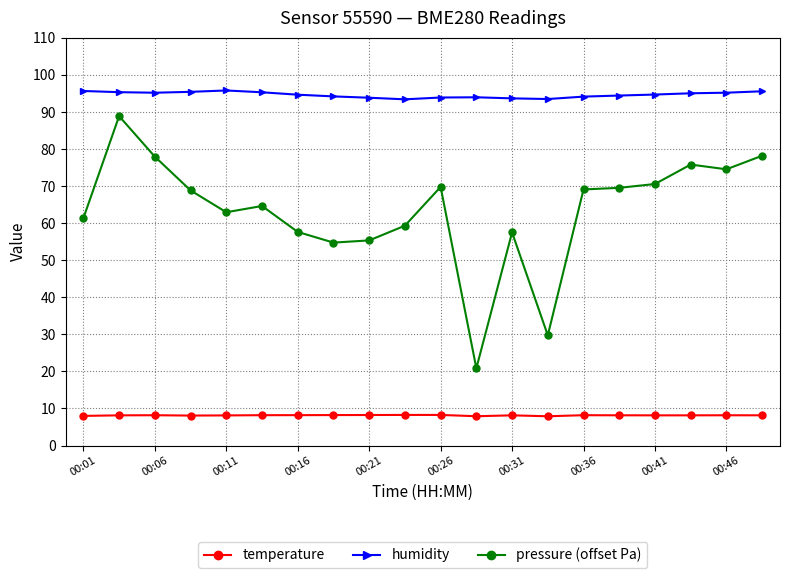

Rank the series by their maximum value, from highest to lowest.

humidity, pressure (offset Pa), temperature